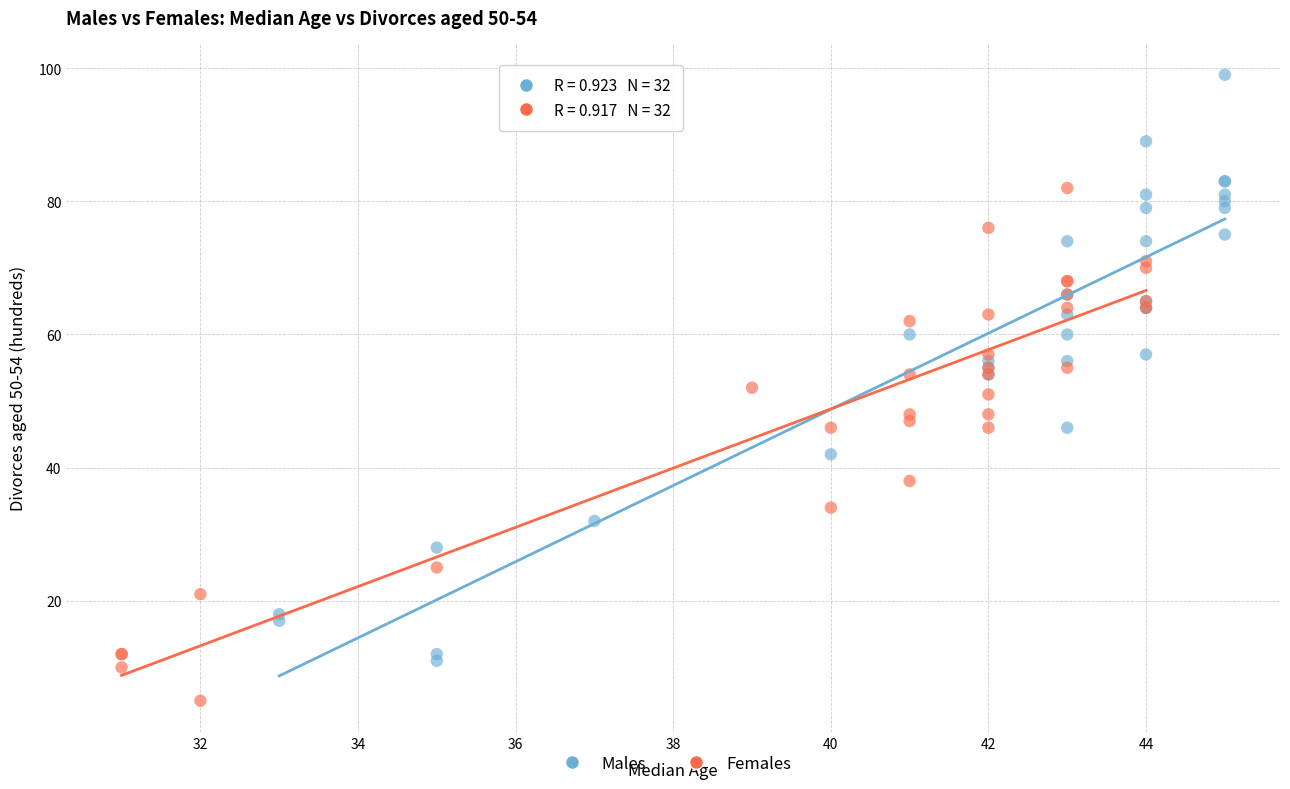

Which series has the widest spread of Y values?

Males